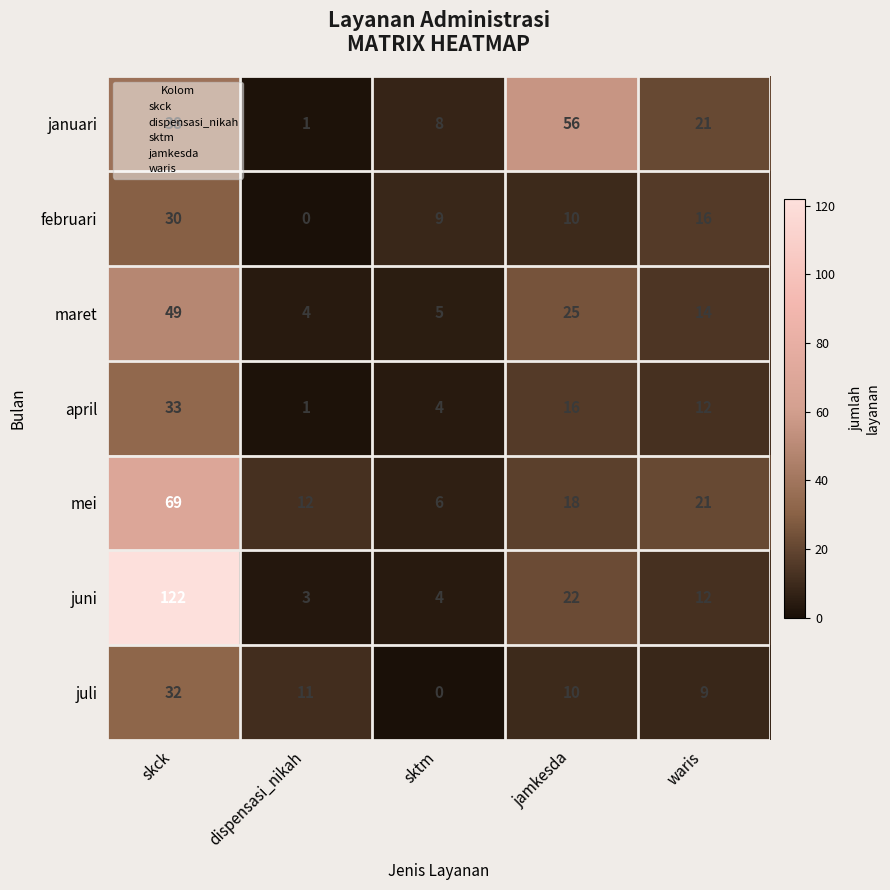

At which category is the sum across all series the highest?

skck